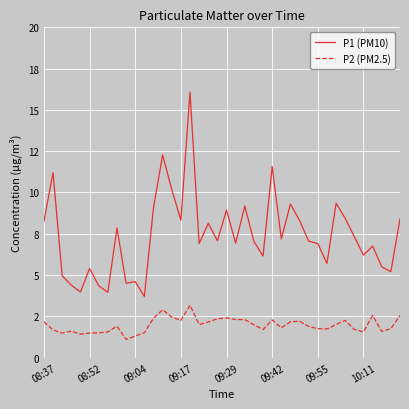

What are all the series names shown in the legend?

P1 (PM10), P2 (PM2.5)